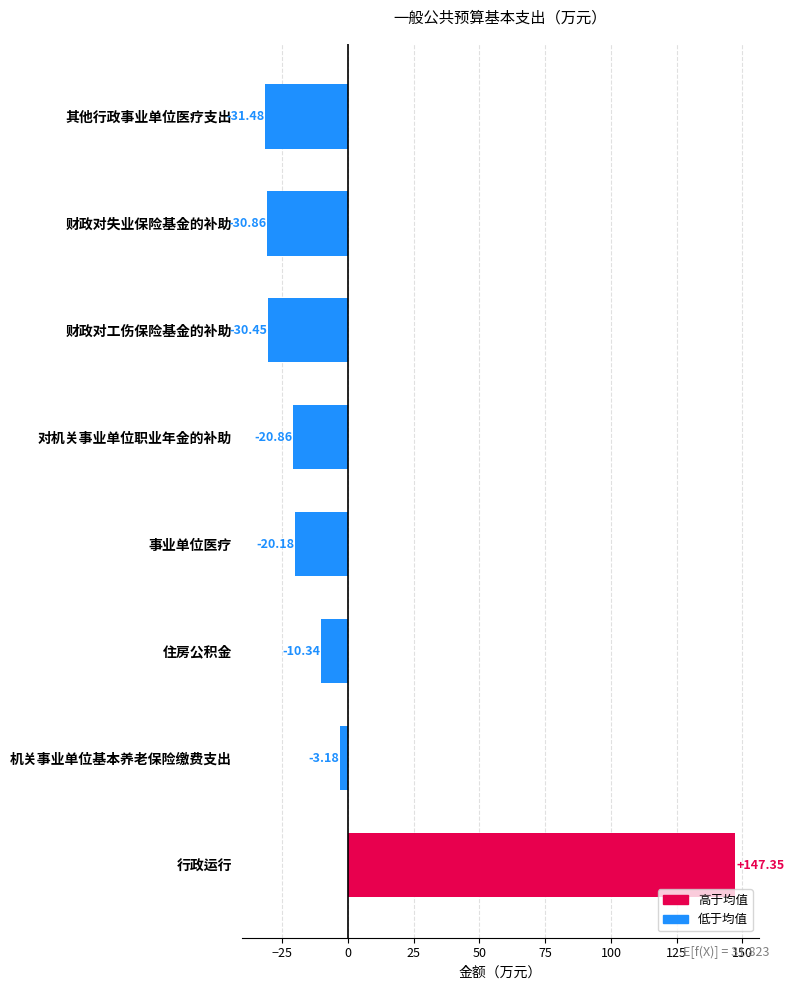

At which label is the value closest to 57?

机关事业单位基本养老保险缴费支出